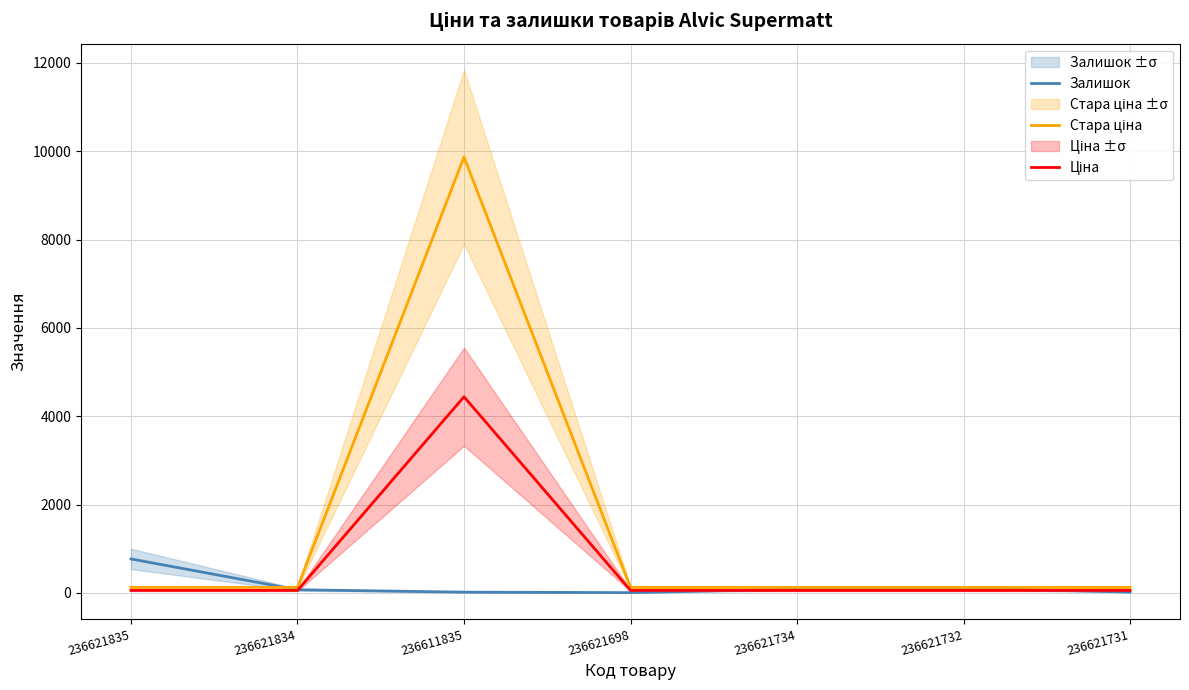

True or false: Стара ціна and Ціна cross at least once.

False